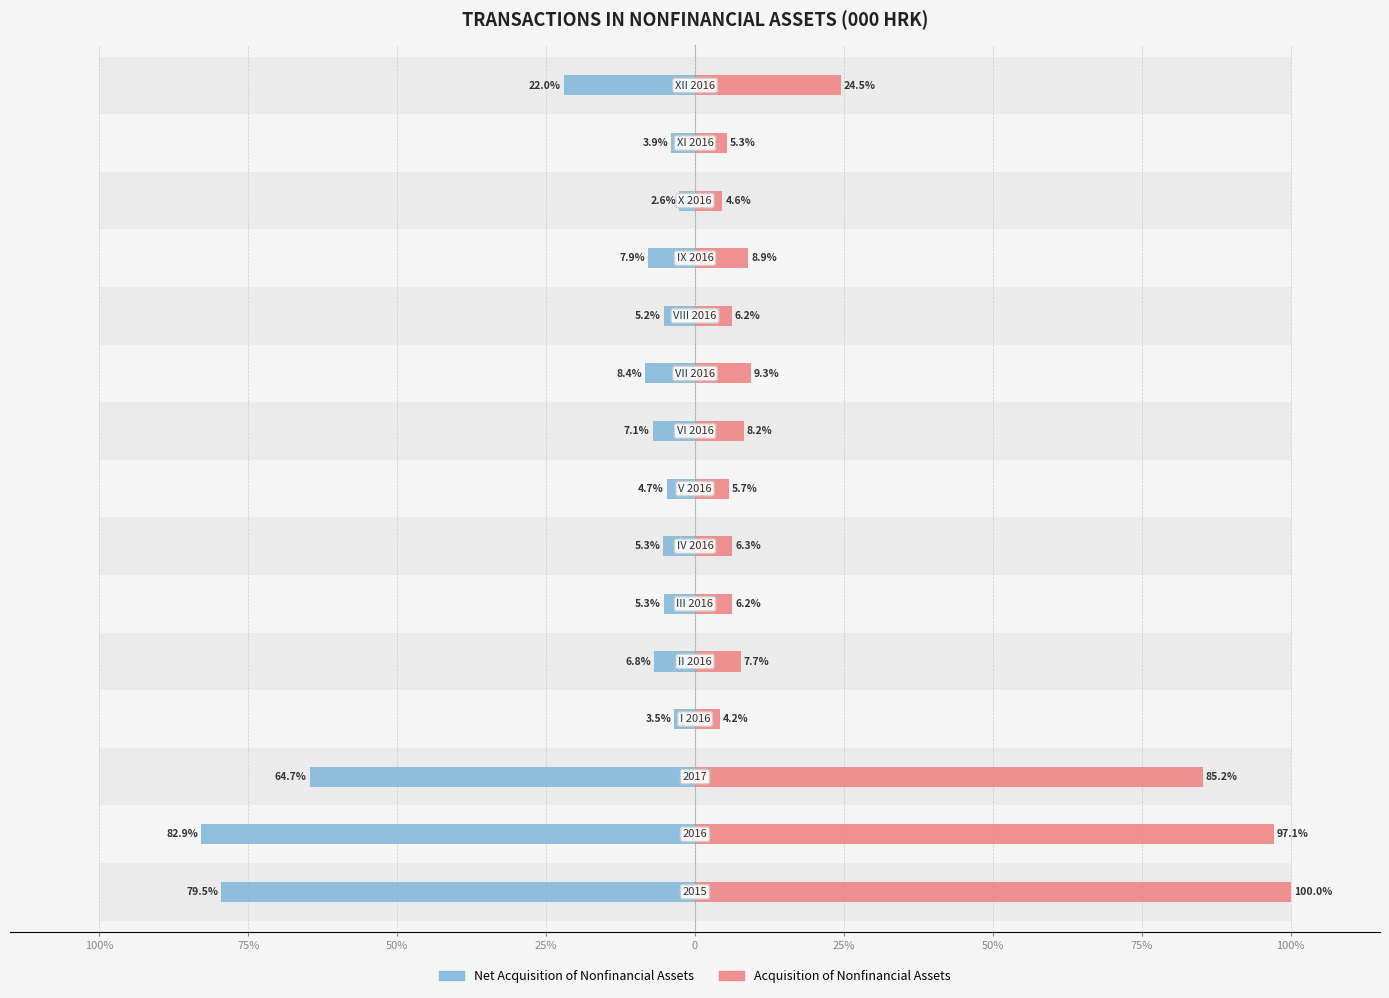

How many groups of bars are there?

15